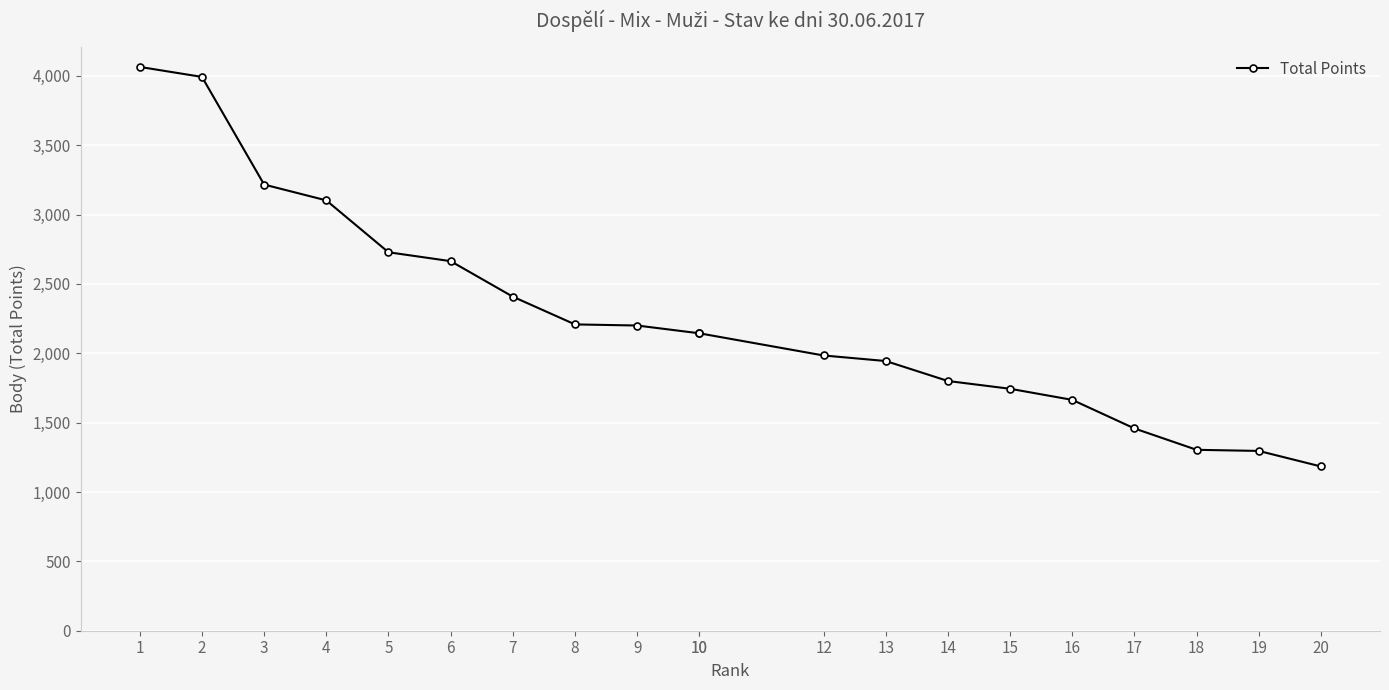

True or false: the data shows 1490 at 7.

False